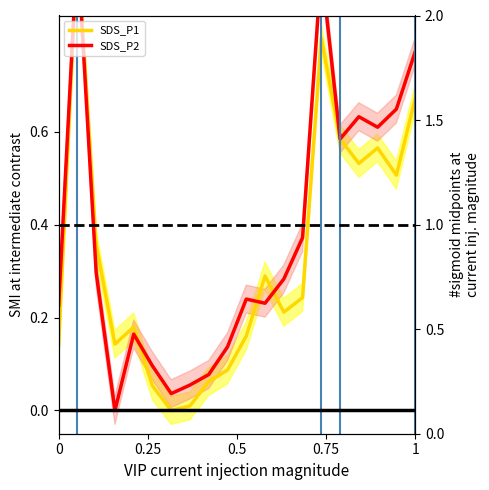

What position from the left is 14?

15